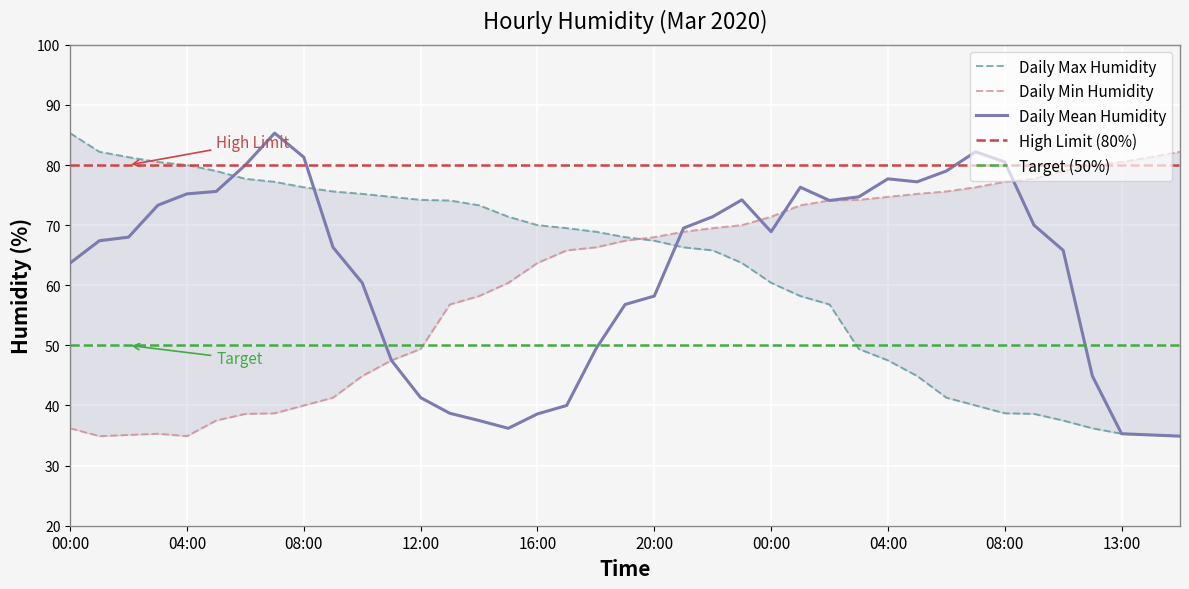

Reading left to right, extract all data points from this chart.

Daily Mean Humidity: 63.7	67.4	68.0	73.3	75.2	75.6	80.0	85.3	81.3	66.3	60.4	47.5	41.3	38.7	37.5	36.2	38.6	40.0	49.4	56.8	58.2	69.5	71.4	74.2	68.9	76.3	74.1	74.7	77.7	77.2	79.0	82.2	80.5	70.0	65.8	44.9	35.3	35.1	34.9
Daily Min Humidity: 36.2	34.9	35.1	35.3	34.9	37.5	38.6	38.7	40.0	41.3	44.9	47.5	49.4	56.8	58.2	60.4	63.7	65.8	66.3	67.4	68.0	68.9	69.5	70.0	71.4	73.3	74.1	74.2	74.7	75.2	75.6	76.3	77.2	77.7	79.0	80.0	80.5	81.3	82.2
Daily Max Humidity: 85.3	82.2	81.3	80.5	80.0	79.0	77.7	77.2	76.3	75.6	75.2	74.7	74.2	74.1	73.3	71.4	70.0	69.5	68.9	68.0	67.4	66.3	65.8	63.7	60.4	58.2	56.8	49.4	47.5	44.9	41.3	40.0	38.7	38.6	37.5	36.2	35.3	35.1	34.9